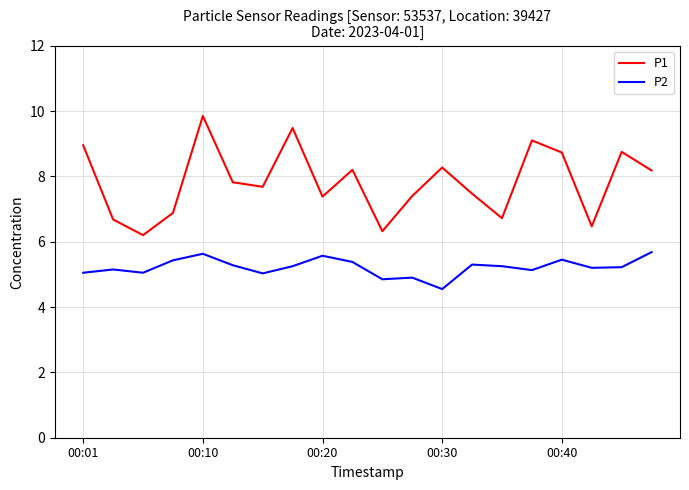

True or false: P1 and P2 cross at least once.

False